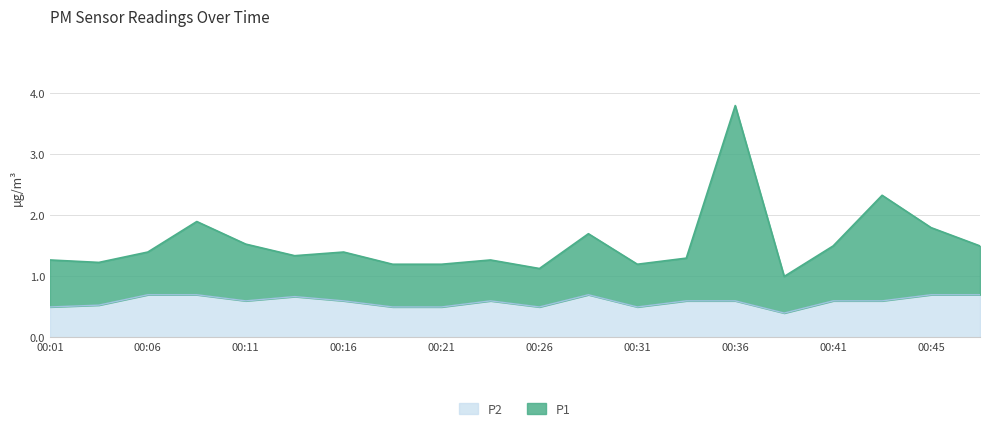

Read the P2 value at 00:06.

0.7